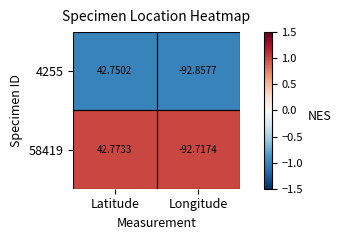

Which series has the largest total across all categories?

58419